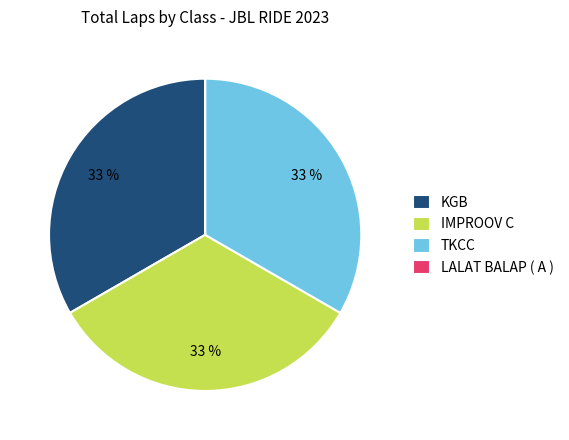

Does any single category account for the majority?

No